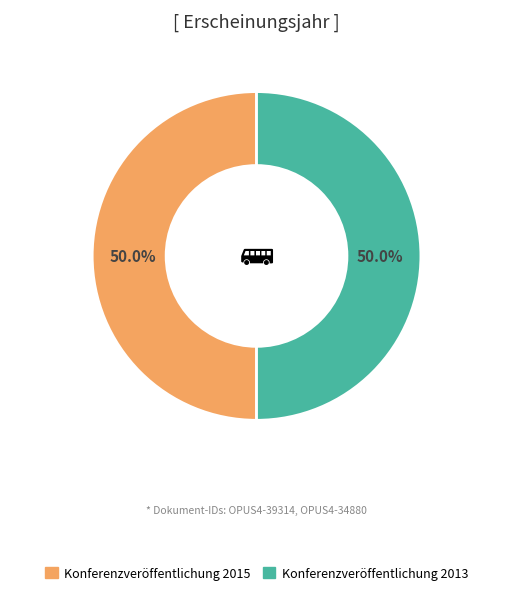

To the nearest percent, what is the combined percentage of Konferenzveröffentlichung 2013 and Konferenzveröffentlichung 2015?

100%